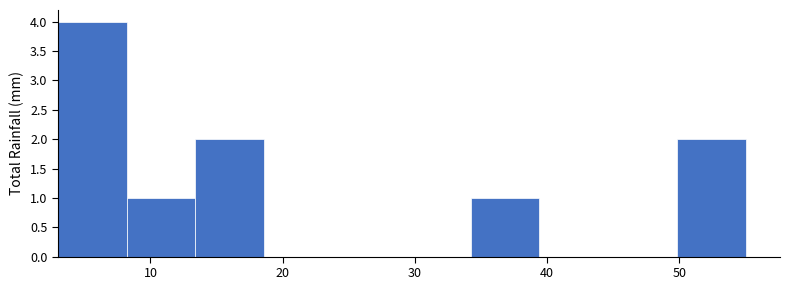

Which range on the x-axis has the tallest bar?

3.0 to 8.2